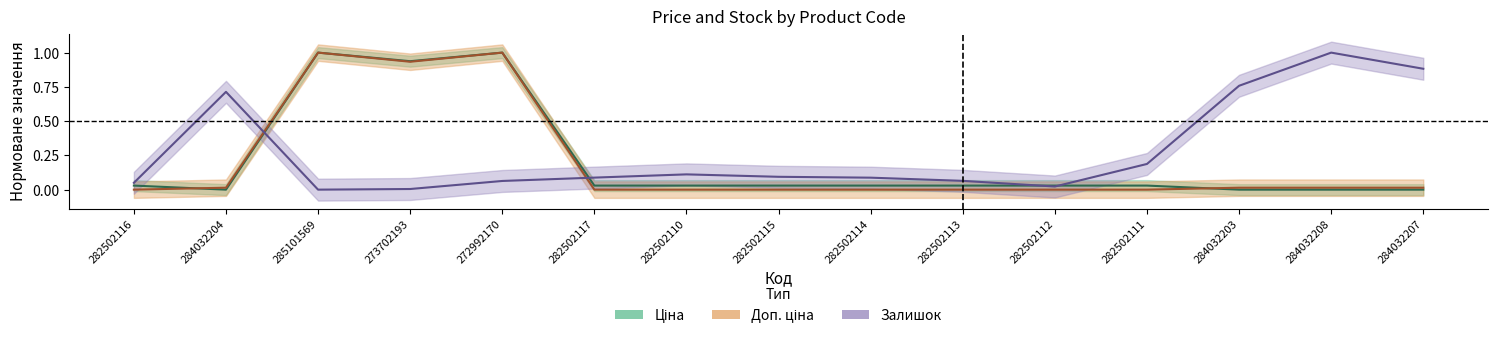

At which label is Залишок closest to 0?

285101569